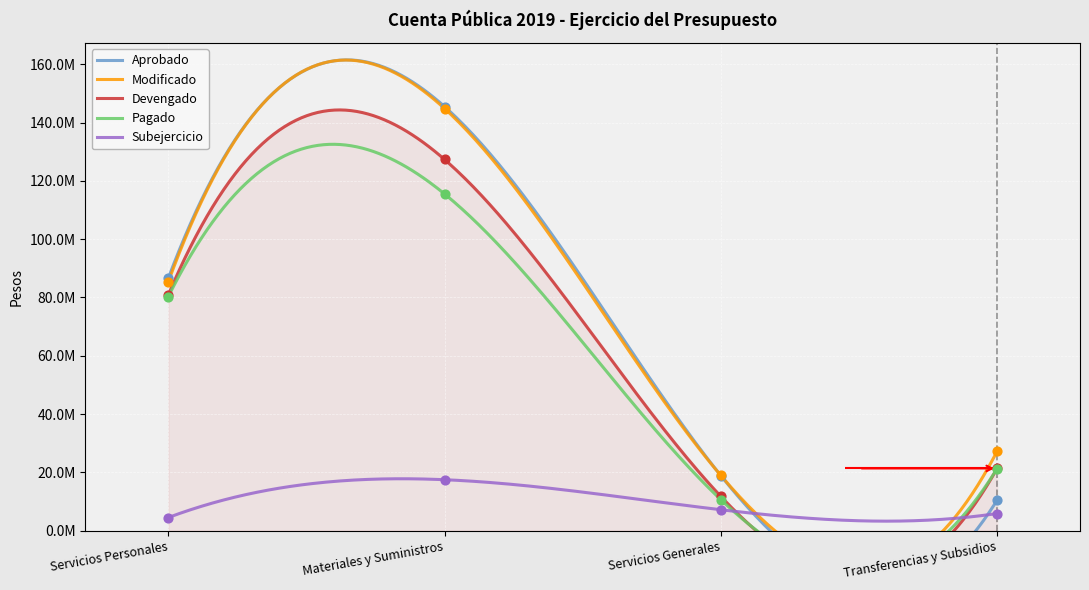

Which series has the largest total across all categories?

Modificado